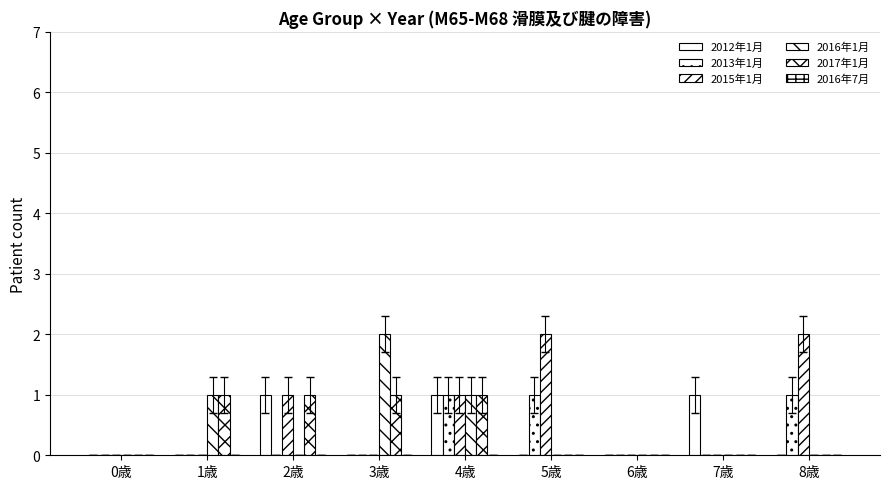

The value of 2012年1月 at 5歳 is 0. True or false?

True